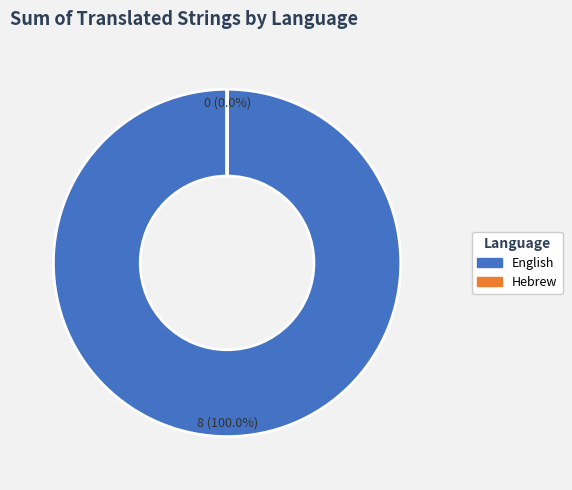

How many segments does this pie chart have?

2